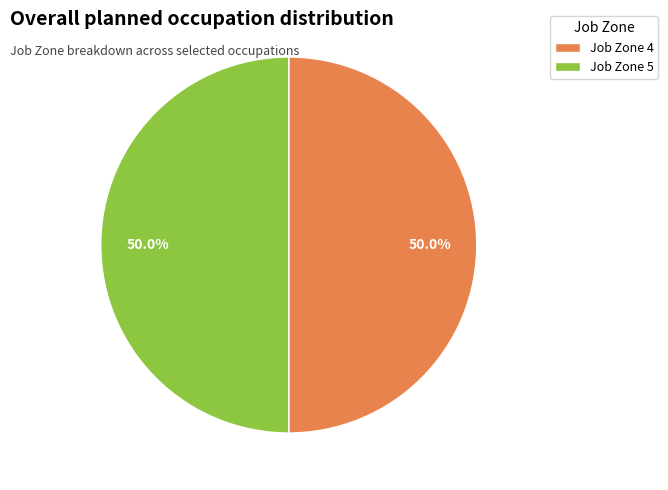

Is the sum of Job Zone 4 and Job Zone 5 greater than half?

Yes